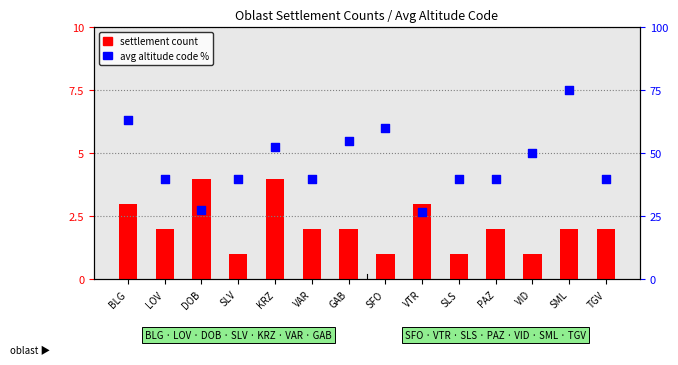

At how many categories does at least one series exceed 12?

14